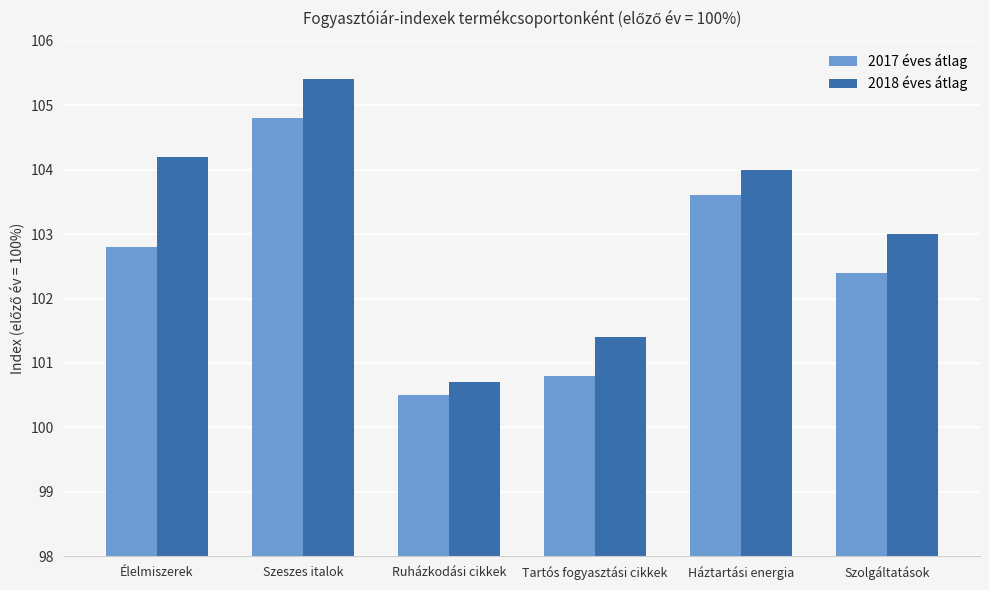

The 2017 éves átlag series shows 70.3 at Tartós fogyasztási cikkek. True or false?

False